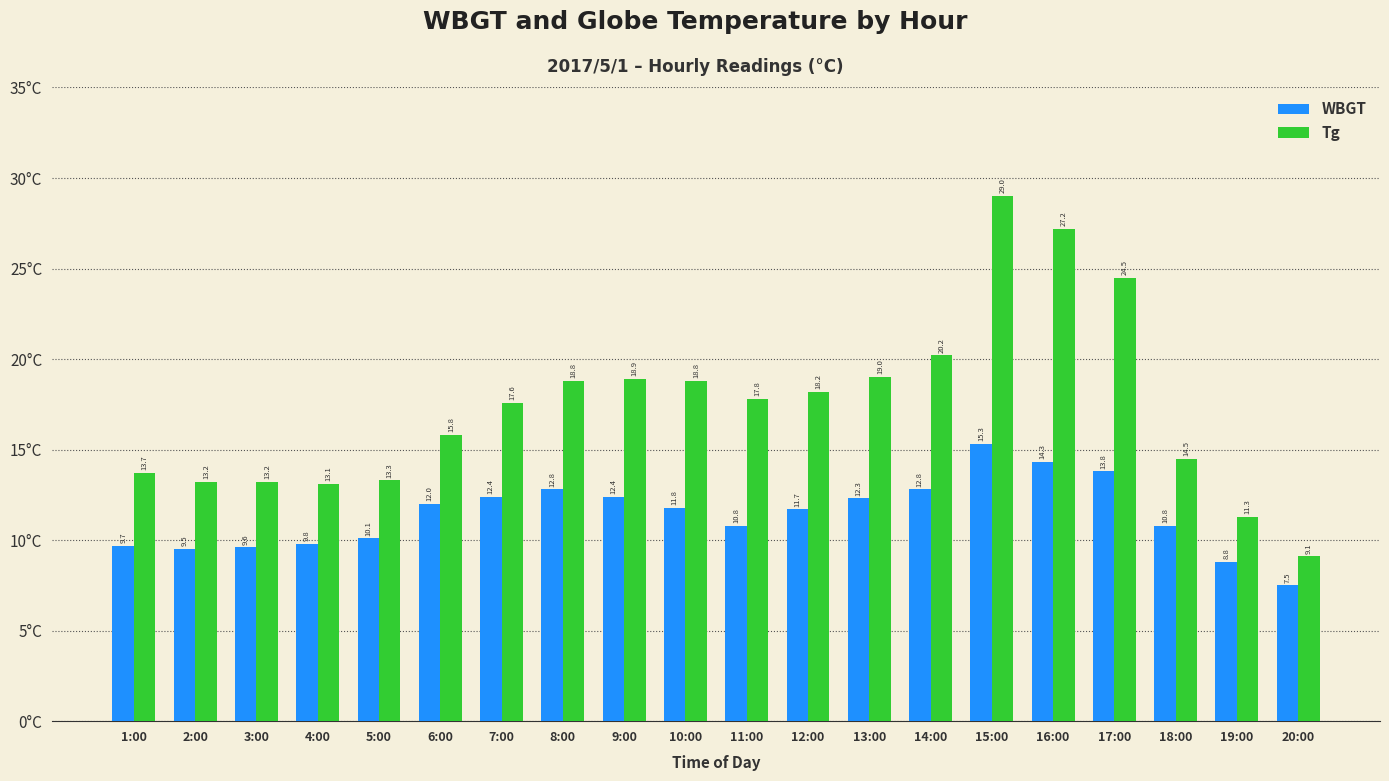

How many values in the Tg series are below 17?

9